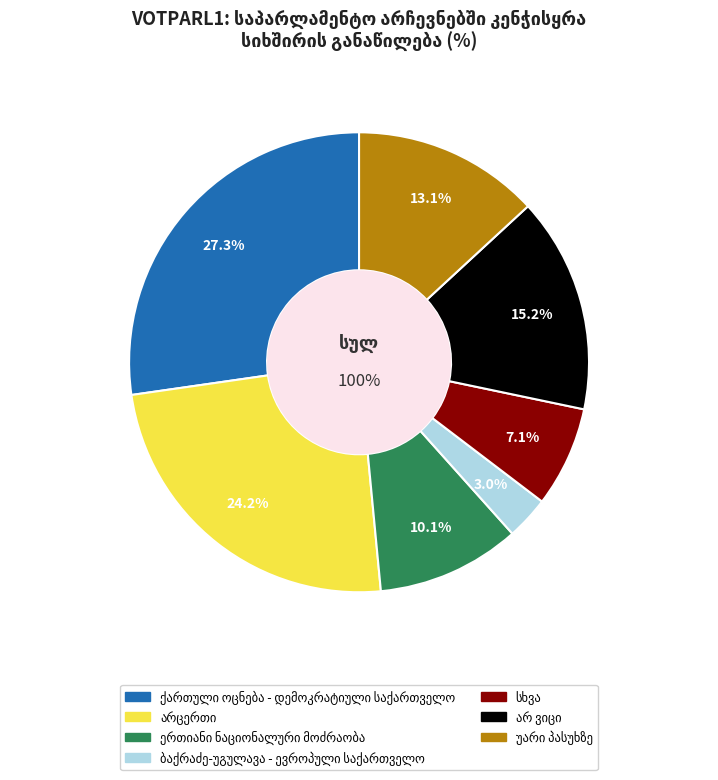

Is არცერთი the majority of the pie?

No